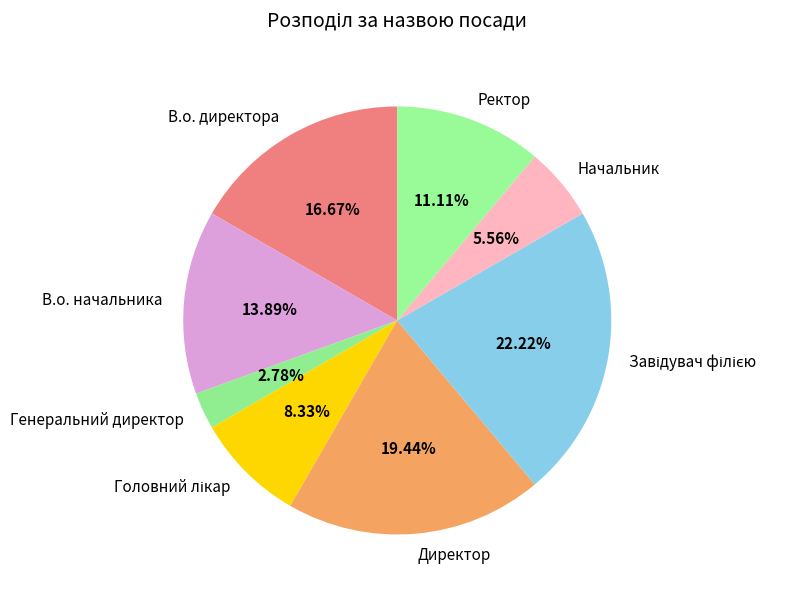

To the nearest percent, what is the difference between the largest and smallest slice percentages?

19%